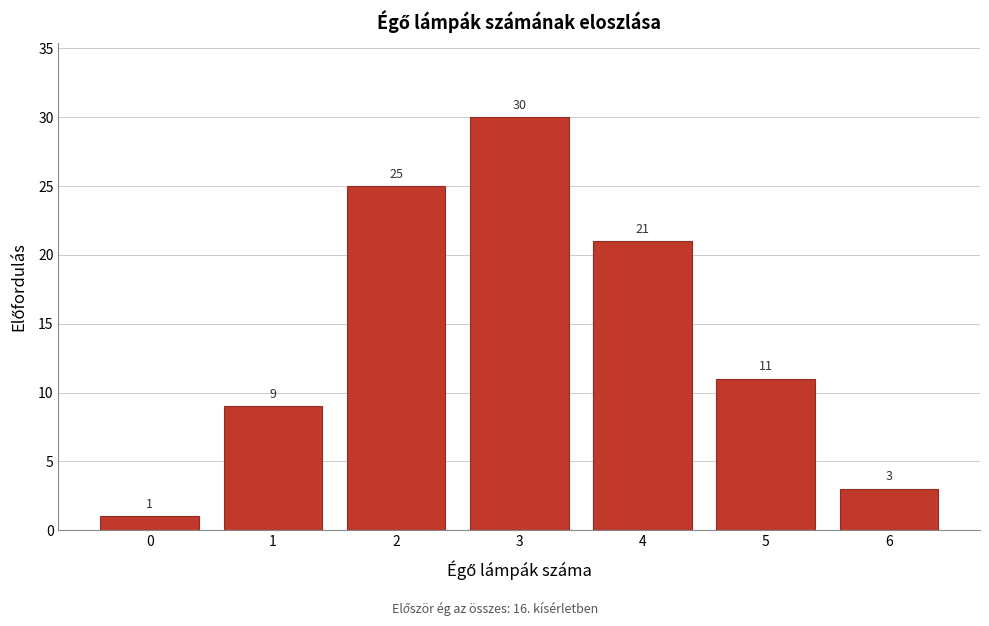

Reading left to right, extract all data points from this chart.

1	9	25	30	21	11	3